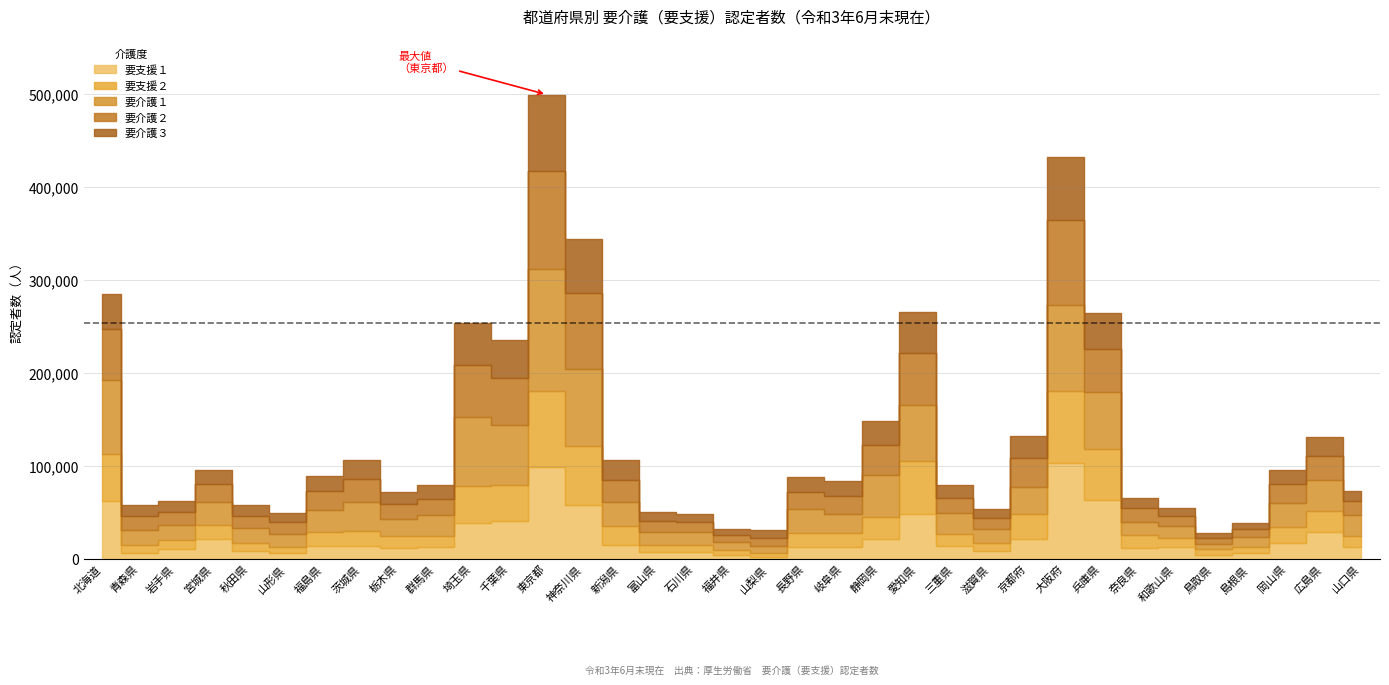

Which category has the highest value in the 要支援２ series?

東京都